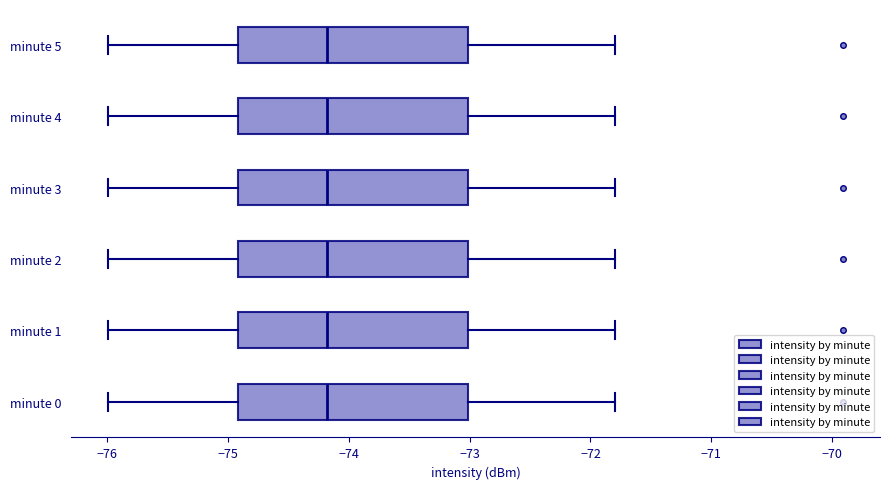

Reading bottom to top, transcribe this box plot: for each box, give where its median line is, the range the box spans, and where its two whiskers end, as read against the x-axis. The values are not printed on the chart, so give them approximately, as read against the axis.

minute 0: median -74.2, box -74.9 to -73.0, whiskers -76.0 to -71.8
minute 1: median -74.2, box -74.9 to -73.0, whiskers -76.0 to -71.8
minute 2: median -74.2, box -74.9 to -73.0, whiskers -76.0 to -71.8
minute 3: median -74.2, box -74.9 to -73.0, whiskers -76.0 to -71.8
minute 4: median -74.2, box -74.9 to -73.0, whiskers -76.0 to -71.8
minute 5: median -74.2, box -74.9 to -73.0, whiskers -76.0 to -71.8